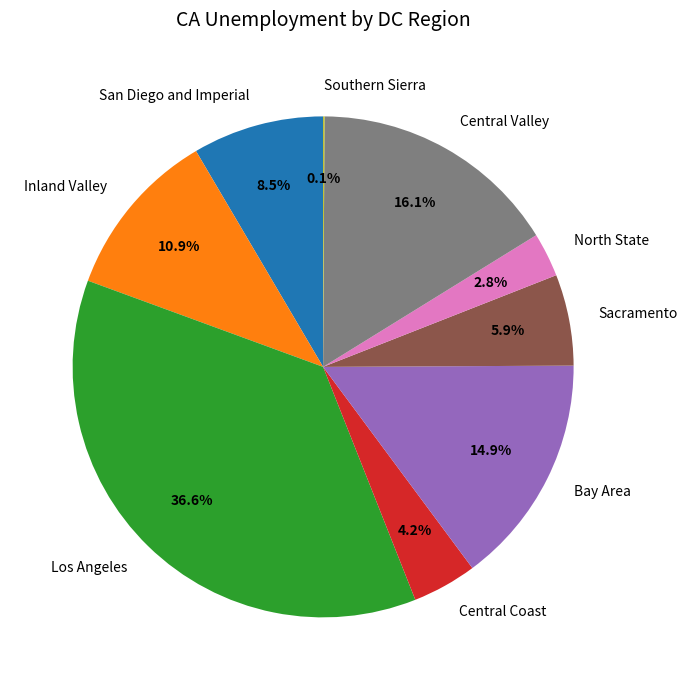

What portion of the pie excludes Sacramento?

94.1%